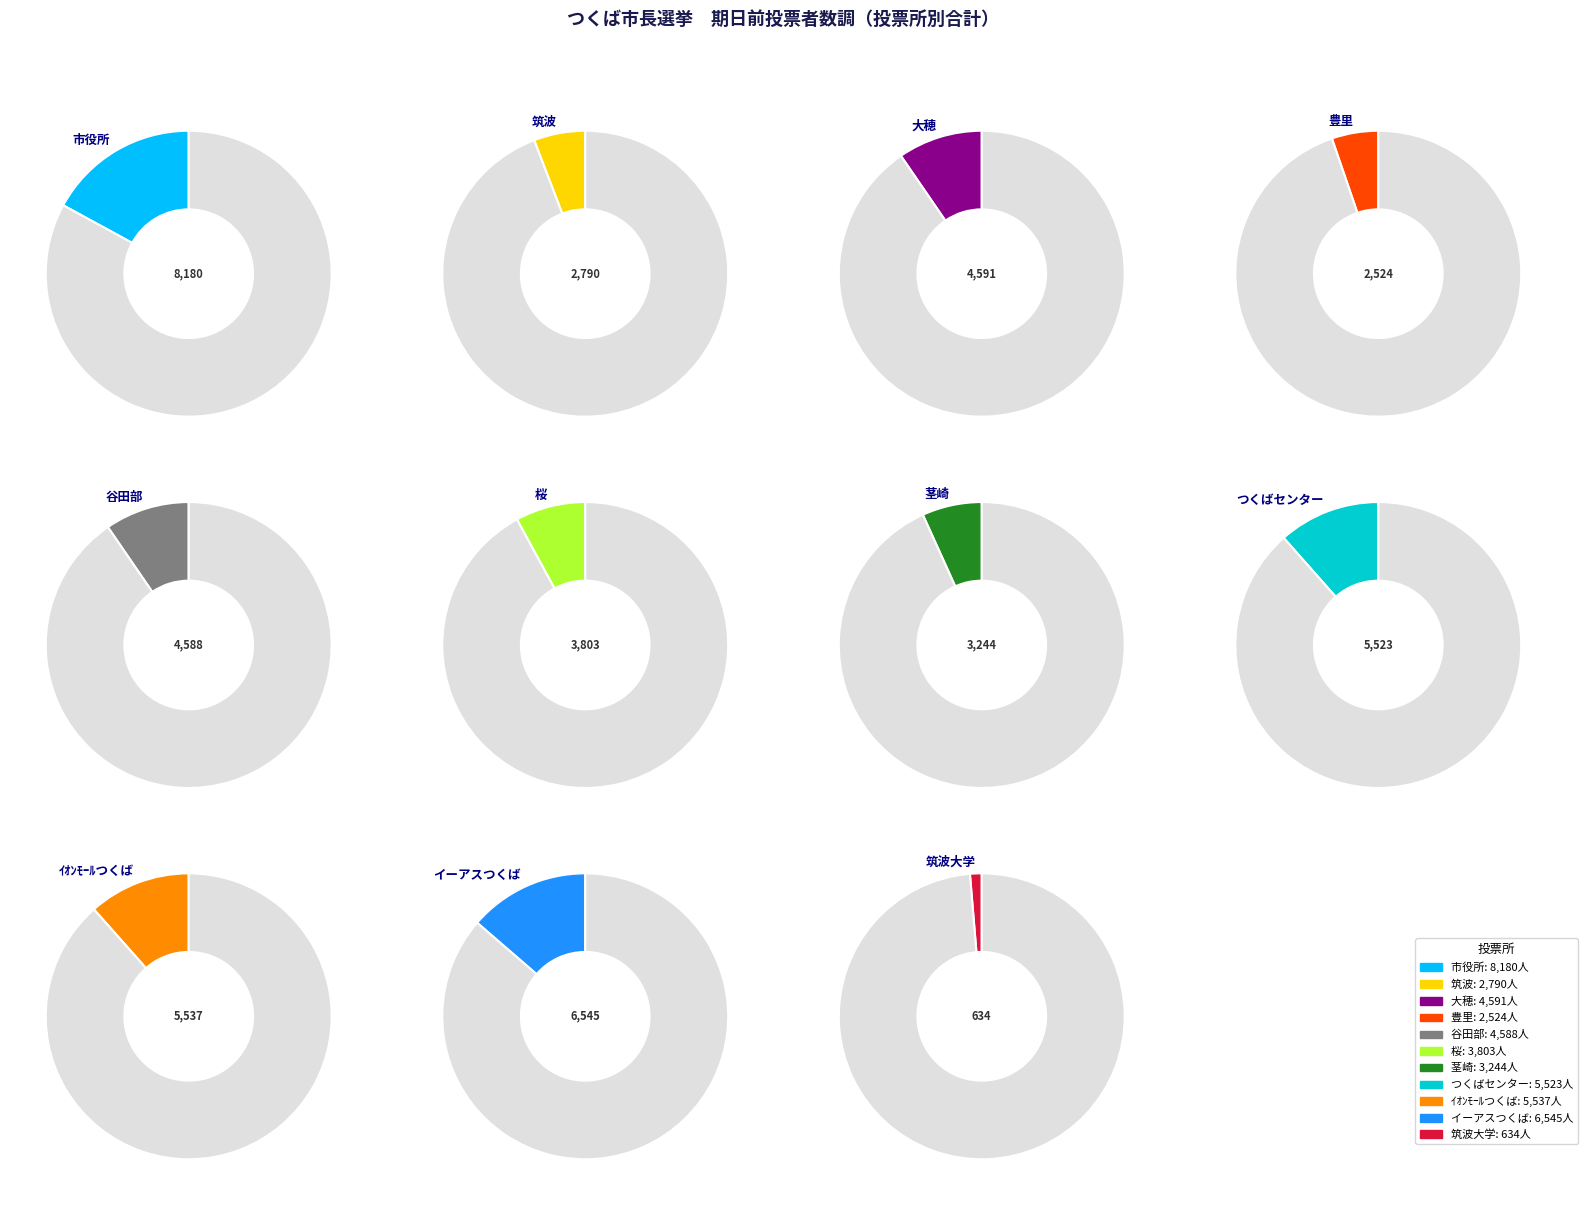

To the nearest percent, what is the difference between the largest and smallest slice percentages?

16%